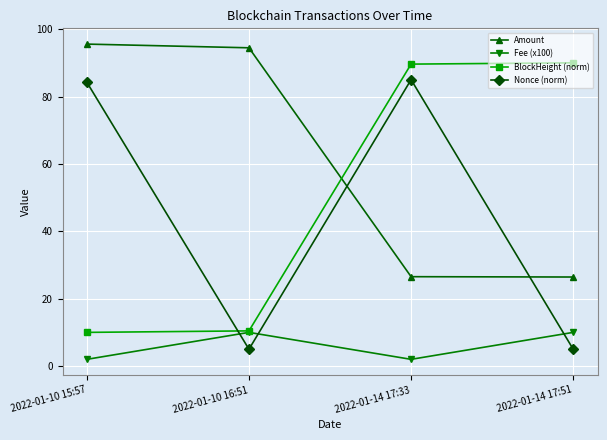

The value of Fee (x100) at 2022-01-14 17:33 is 2.0. True or false?

True